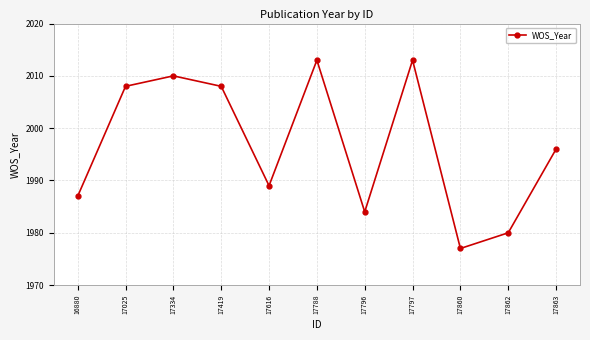

What is the ratio of the value at 17860 to the value at 17862?

1.0